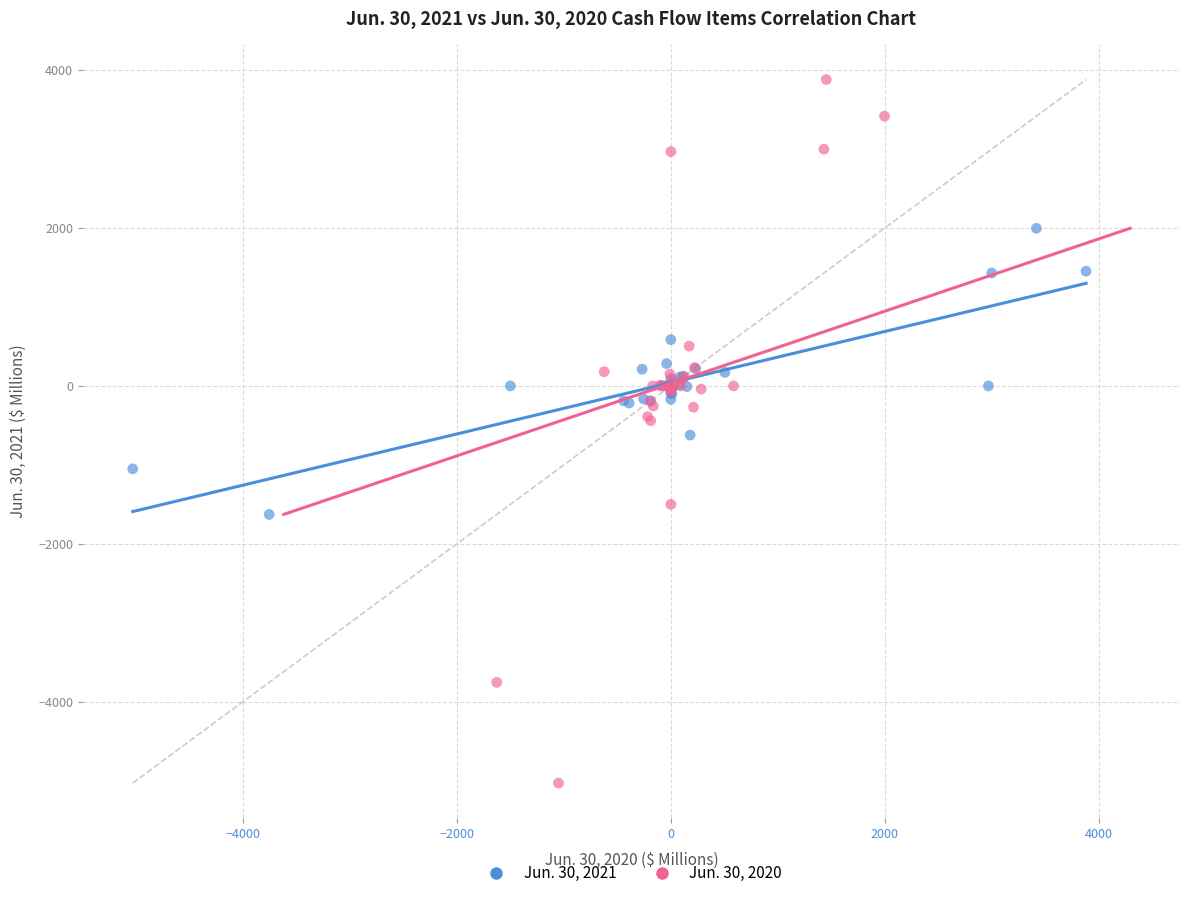

What are all the series names shown in the legend?

Jun. 30, 2021, Jun. 30, 2020